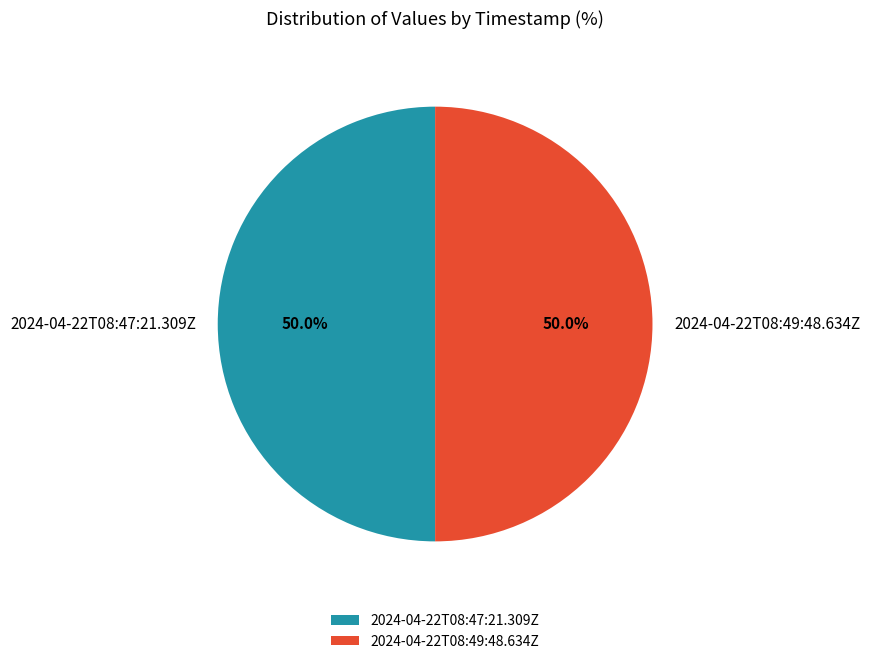

Approximately how many times larger is the value at 2024-04-22T08:49:48.634Z compared to 2024-04-22T08:47:21.309Z?

1.0